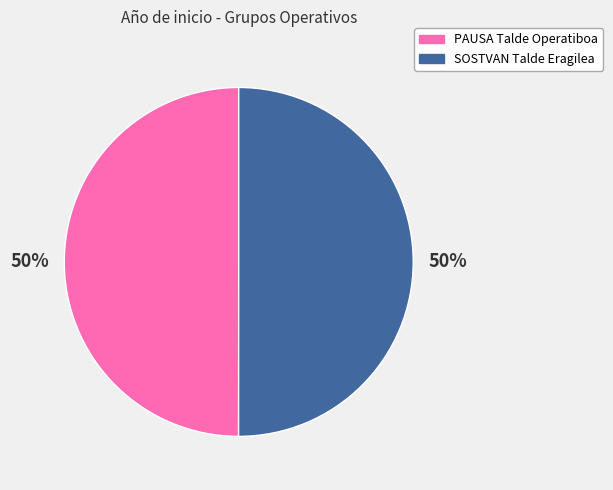

Approximately how many times larger is the value at SOSTVAN Talde Eragilea compared to PAUSA Talde Operatiboa?

1.0